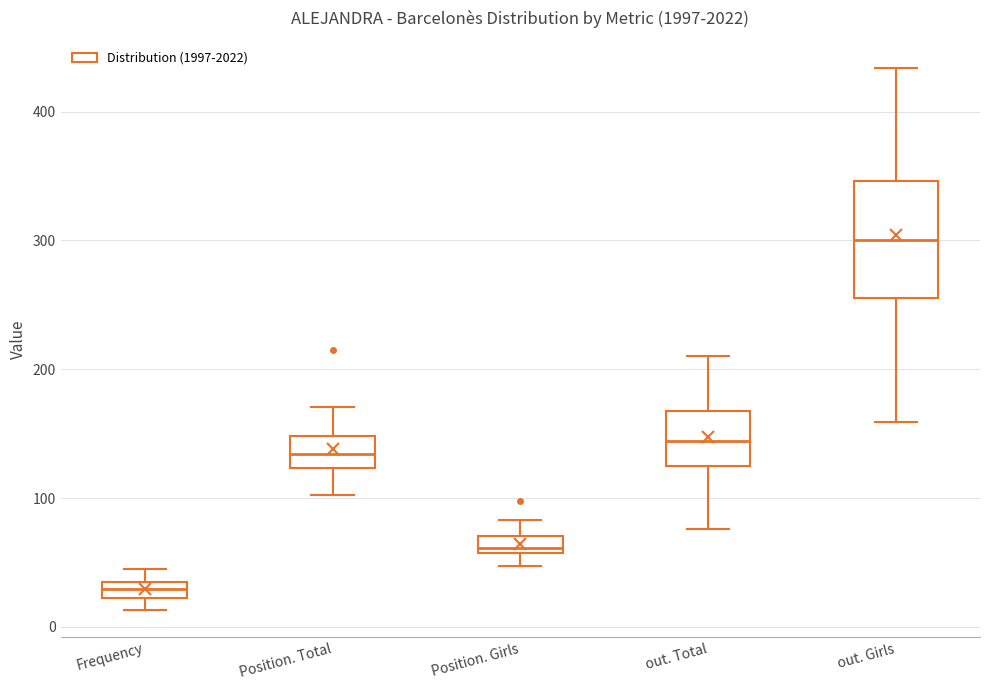

Which box has the highest median line?

out. Girls